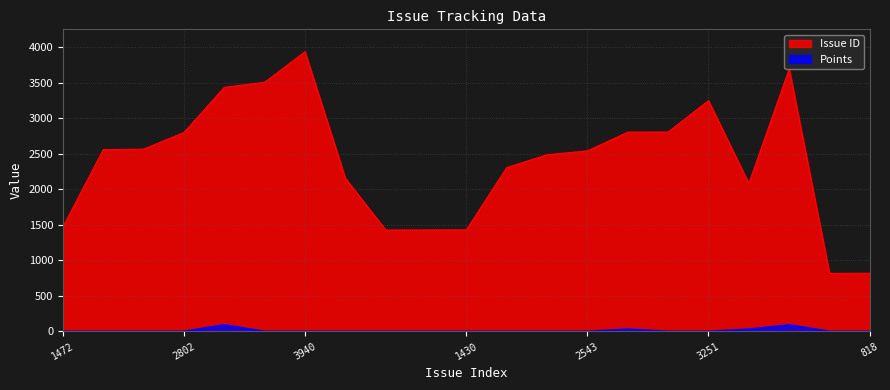

True or false: Issue ID and Points cross at least once.

False